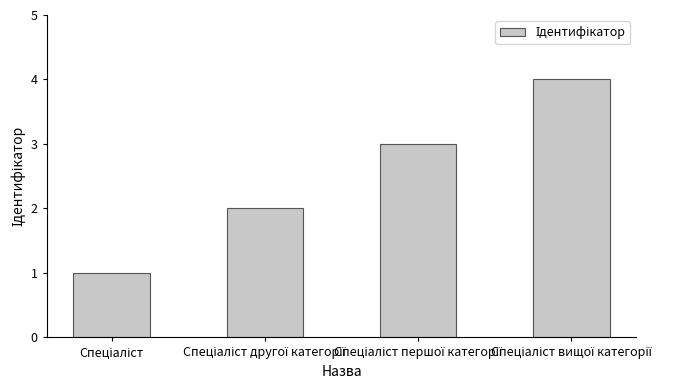

What is the maximum value shown in the chart?

4